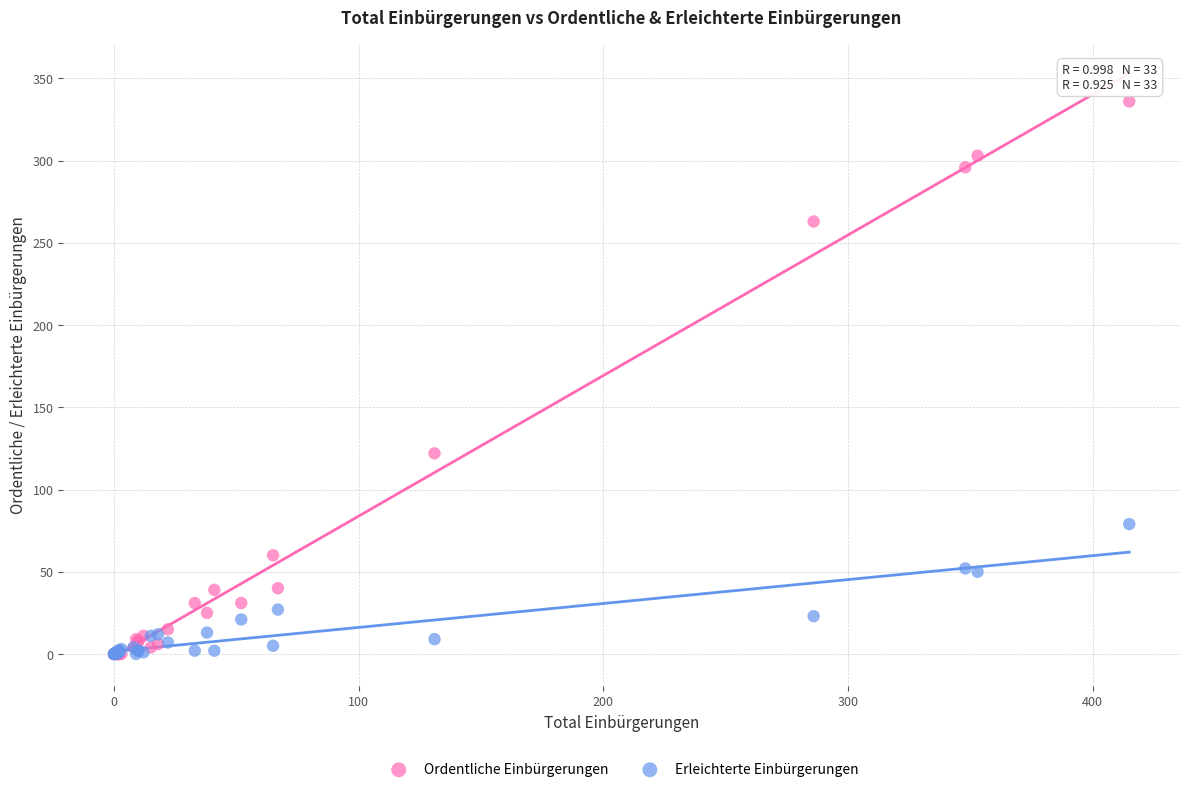

In the Ordentliche Einbürgerungen series, what Y value is closest to 168?

122